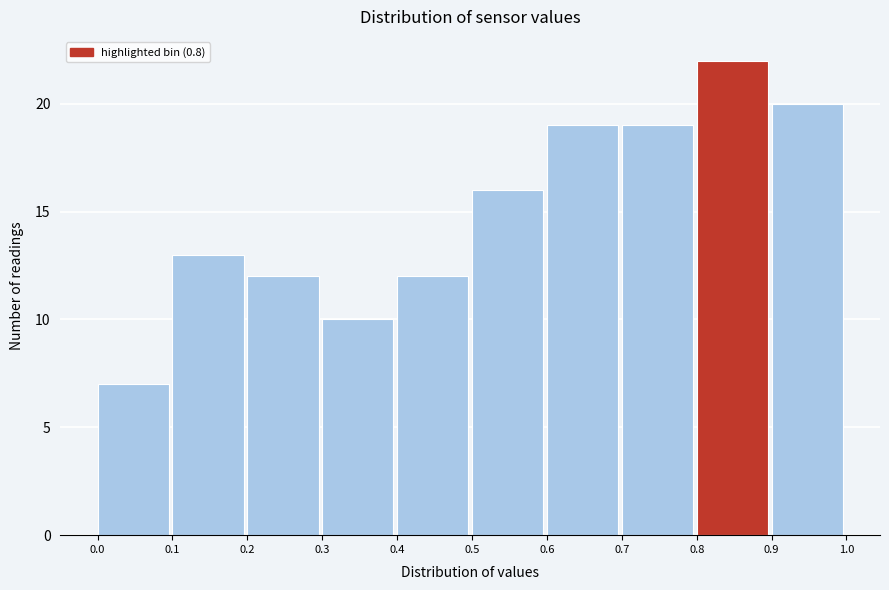

What is the height of the bar covering 0.4 to 0.5 on the x-axis? The values are not printed on the chart, so give them approximately, as read against the axis.

12